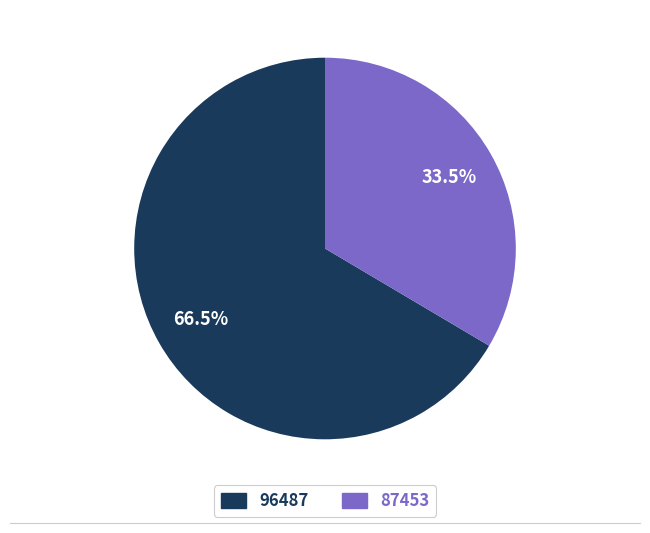

What is the largest slice in the pie chart?

96487